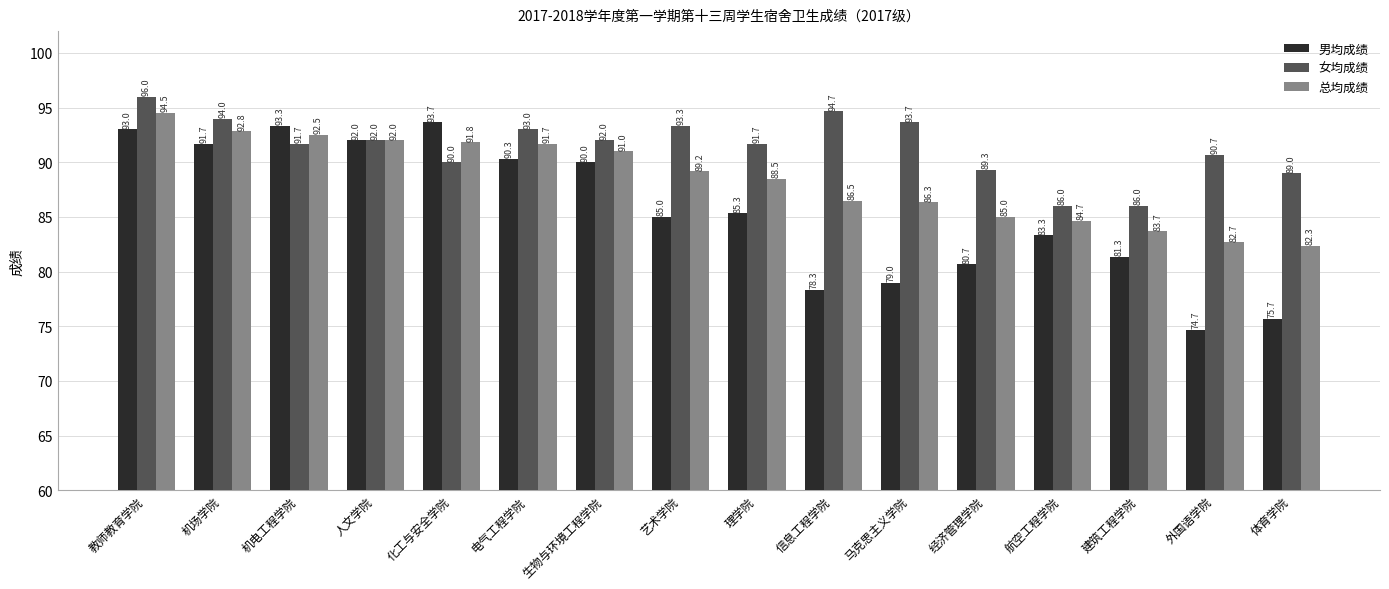

How many distinct data groups are displayed?

3